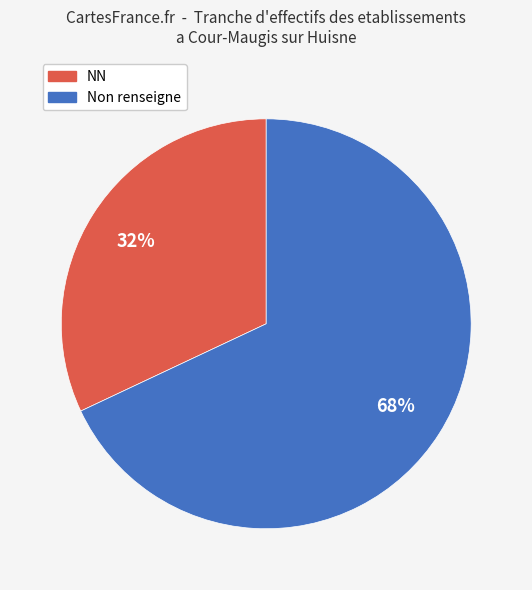

To the nearest percent, what is the difference between the largest and smallest slice percentages?

36%